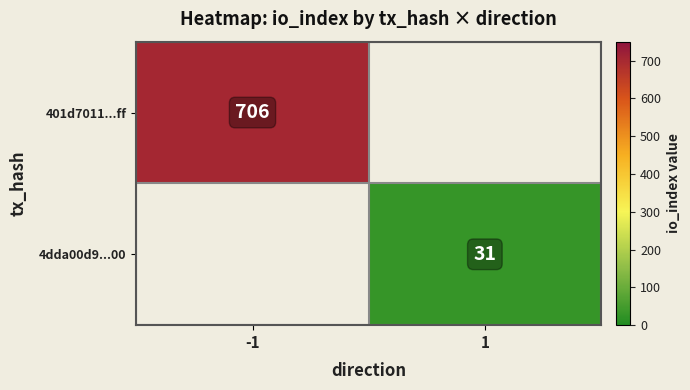

Is it true that 401d7011...ff equals 1224.5 at -1?

False